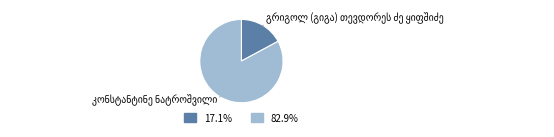

Is there a majority slice in this chart?

Yes